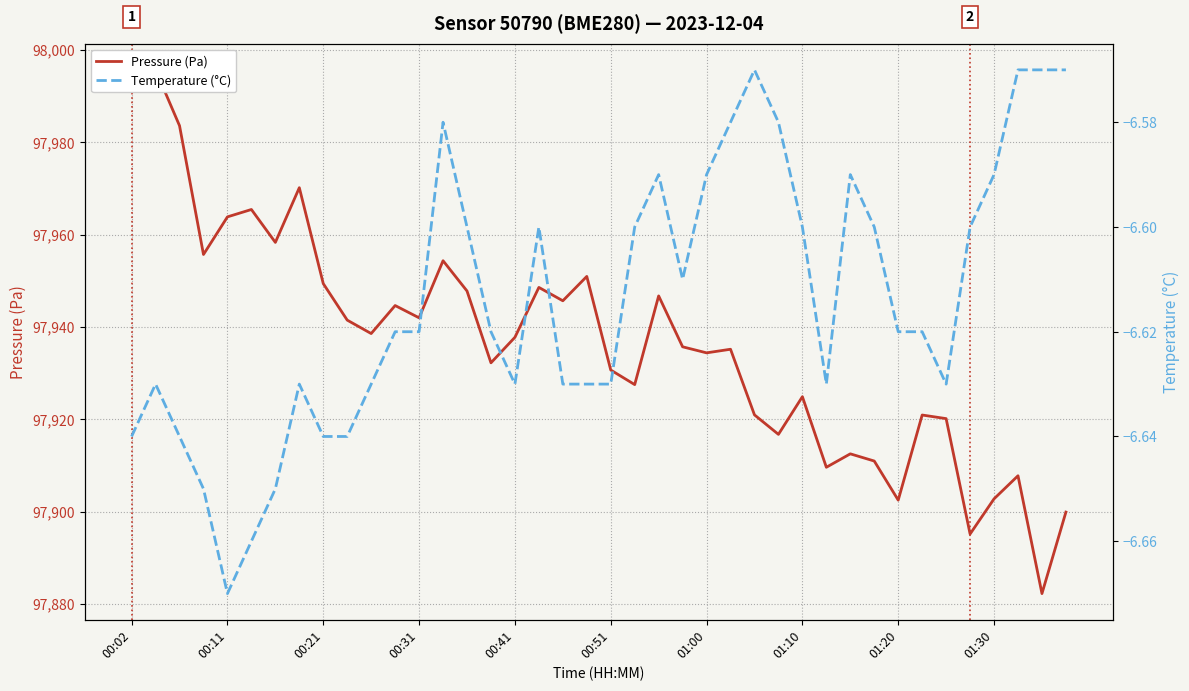

True or false: Temperature (°C) and Pressure (Pa) intersect in this chart.

False